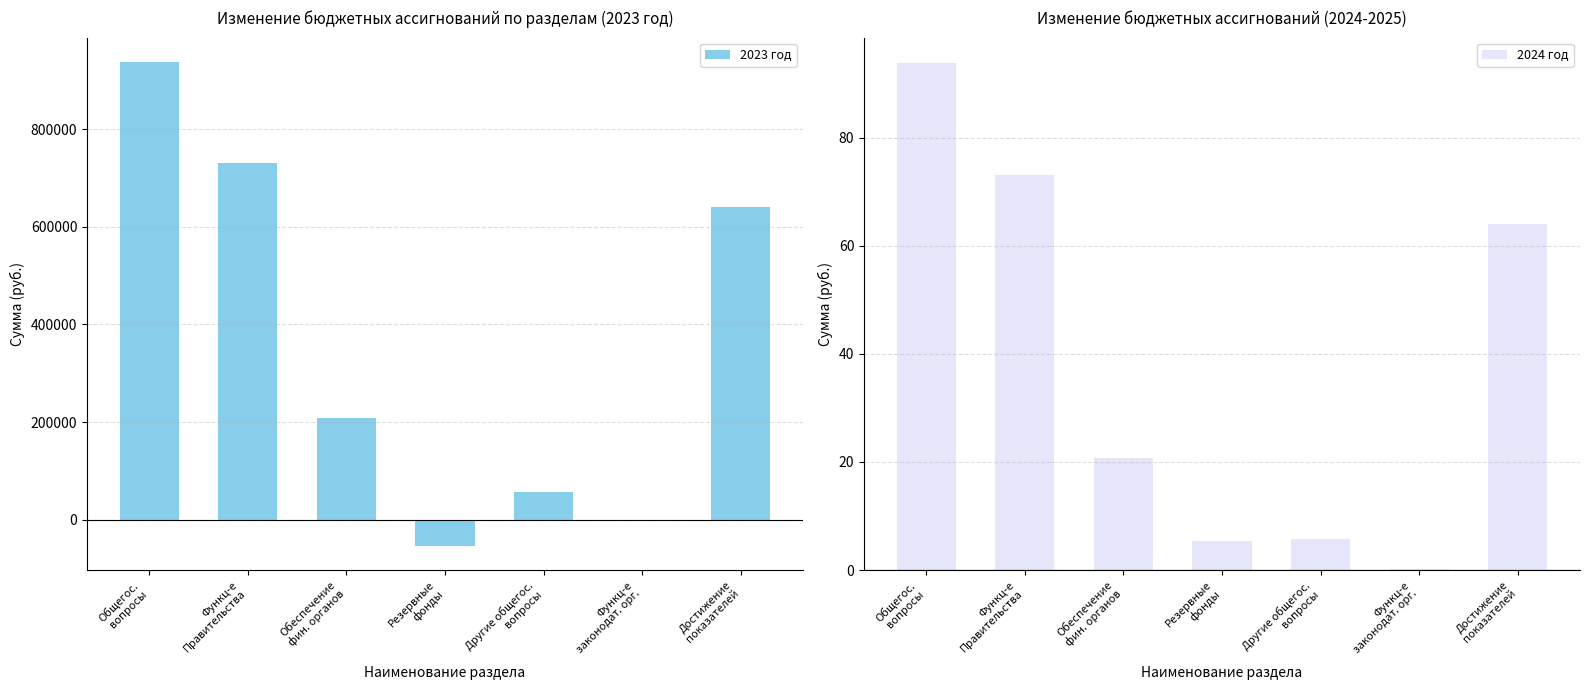

What is the sum of all 2023 год values?

2516027.1